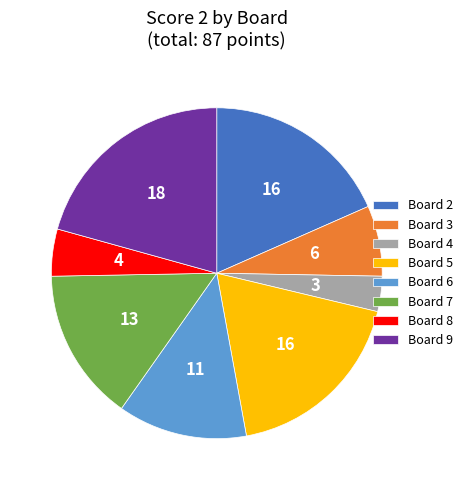

Between Board 8 and Board 4, which is larger?

Board 8